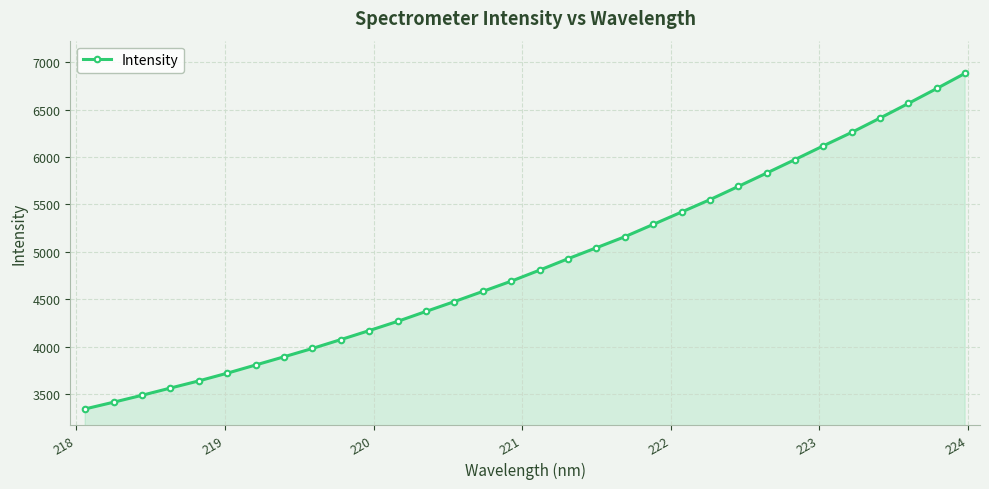

What is the sum of all values?

156116.4